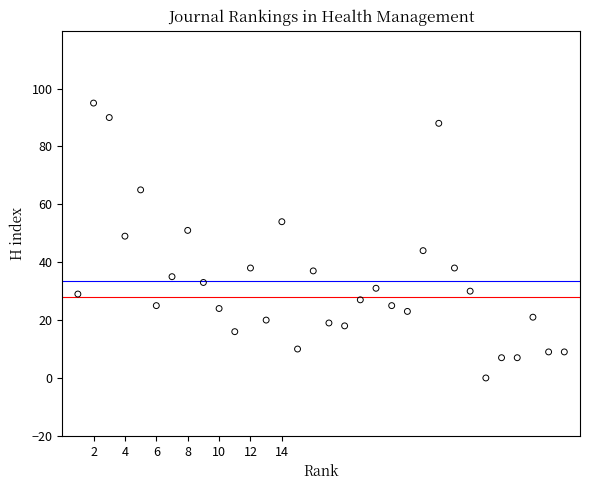

What is the range of X values (max minus min)?

31